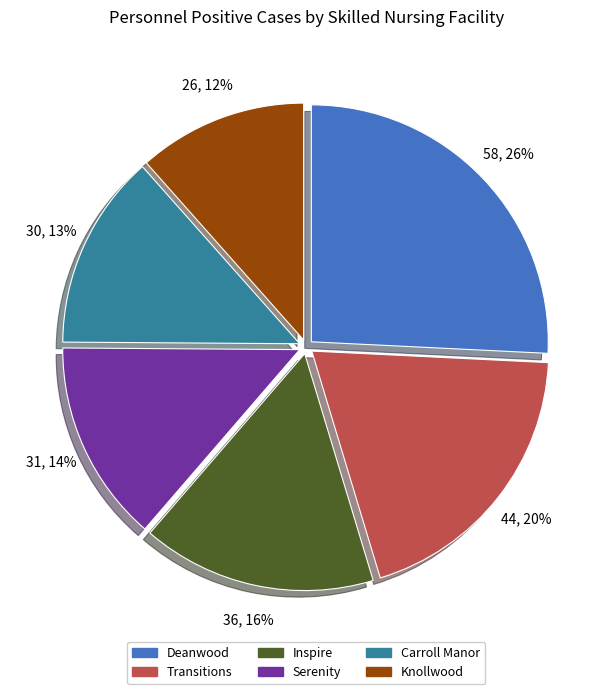

To the nearest percent, what is the average slice percentage?

17%